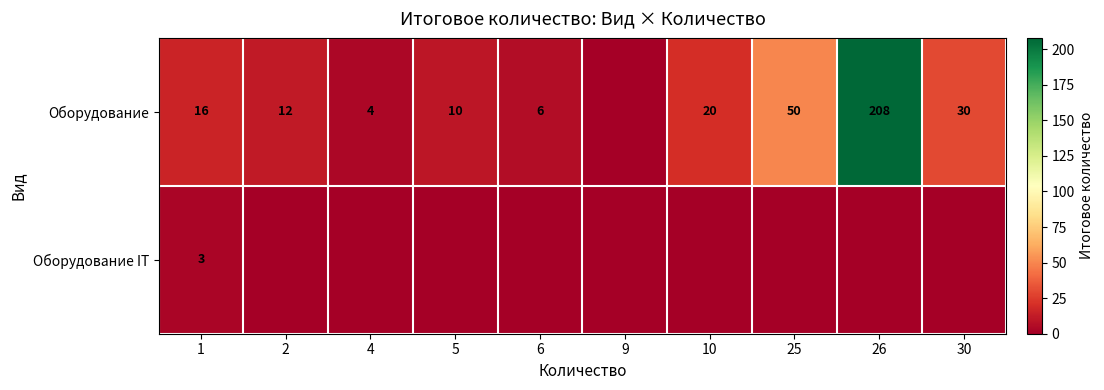

Between 1 and 5, which series saw the biggest shift?

Оборудование